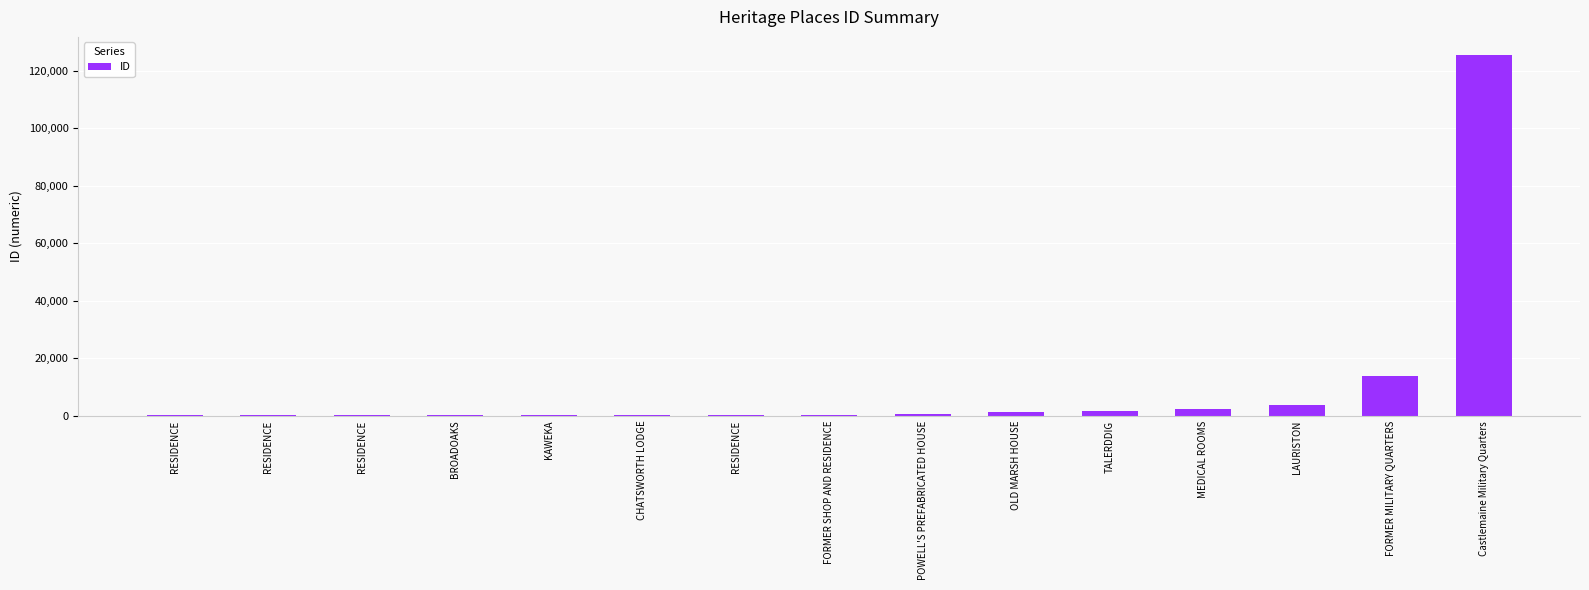

What is the smallest value displayed?

254